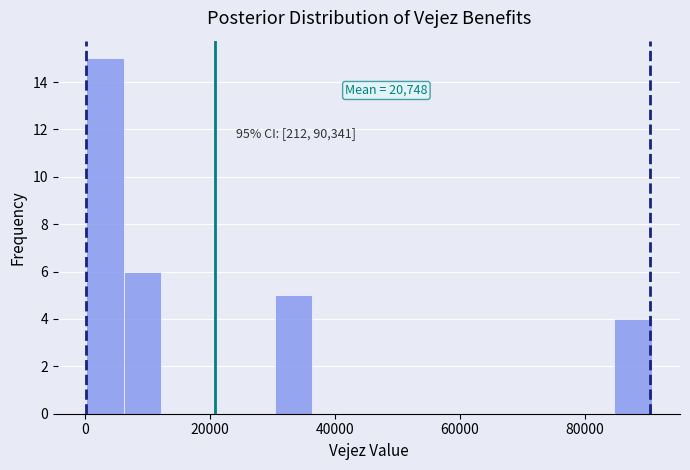

Around what value on the x-axis is the tallest bar? Give the approximate position of its centre, as read against the axis.

4000